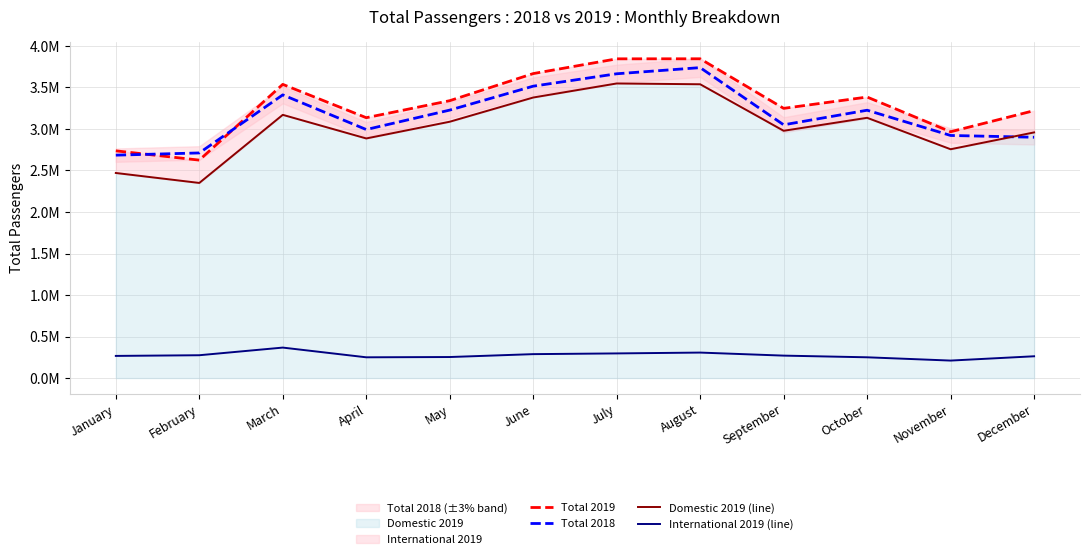

Reading left to right, extract all data points from this chart.

Total 2019: January=2736841	February=2625011	March=3537404	April=3136030	May=3340812	June=3667345	July=3845029	August=3845597	September=3248562	October=3384722	November=2966600	December=3221082
Total 2018: January=2684810	February=2711373	March=3410867	April=2993262	May=3227490	June=3515665	July=3665008	August=3739105	September=3050214	October=3225943	November=2921921	December=2900427
Domestic 2019 (line): January=2470130	February=2350129	March=3170467	April=2886078	May=3087539	June=3379244	July=3548261	August=3538740	September=2978352	October=3134707	November=2756073	December=2958753
International 2019 (line): January=266711	February=274882	March=366937	April=249952	May=253273	June=288101	July=296768	August=306857	September=270210	October=250015	November=210527	December=262329